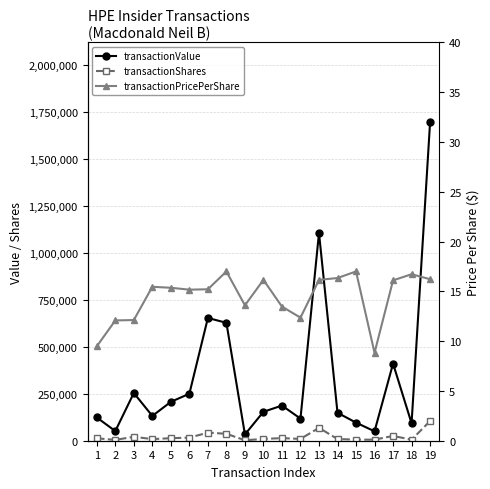

Reading right to left, what are all the values shown in this chart?

transactionValue: 19=1695671.0	18=92779.0	17=410451.0	16=50048.0	15=96356.0	14=148759.0	13=1105855.0	12=117816.0	11=187031.0	10=153942.0	9=33347.0	8=627470.0	7=653346.0	6=250093.0	5=206899.0	4=131951.0	3=253975.0	2=51352.0	1=123686.0
transactionShares: 19=104542.0	18=5549.0	17=25484.0	16=5668.0	15=5668.0	14=9104.0	13=68474.0	12=9532.0	11=13885.0	10=9532.0	9=2452.0	8=36910.0	7=42955.0	6=16486.0	5=13470.0	4=8535.0	3=20955.0	2=4251.0	1=13047.0
transactionPricePerShare: 19=16.2	18=16.7	17=16.1	16=8.8	15=17.0	14=16.3	13=16.1	12=12.4	11=13.5	10=16.1	9=13.6	8=17.0	7=15.2	6=15.2	5=15.4	4=15.5	3=12.1	2=12.1	1=9.5